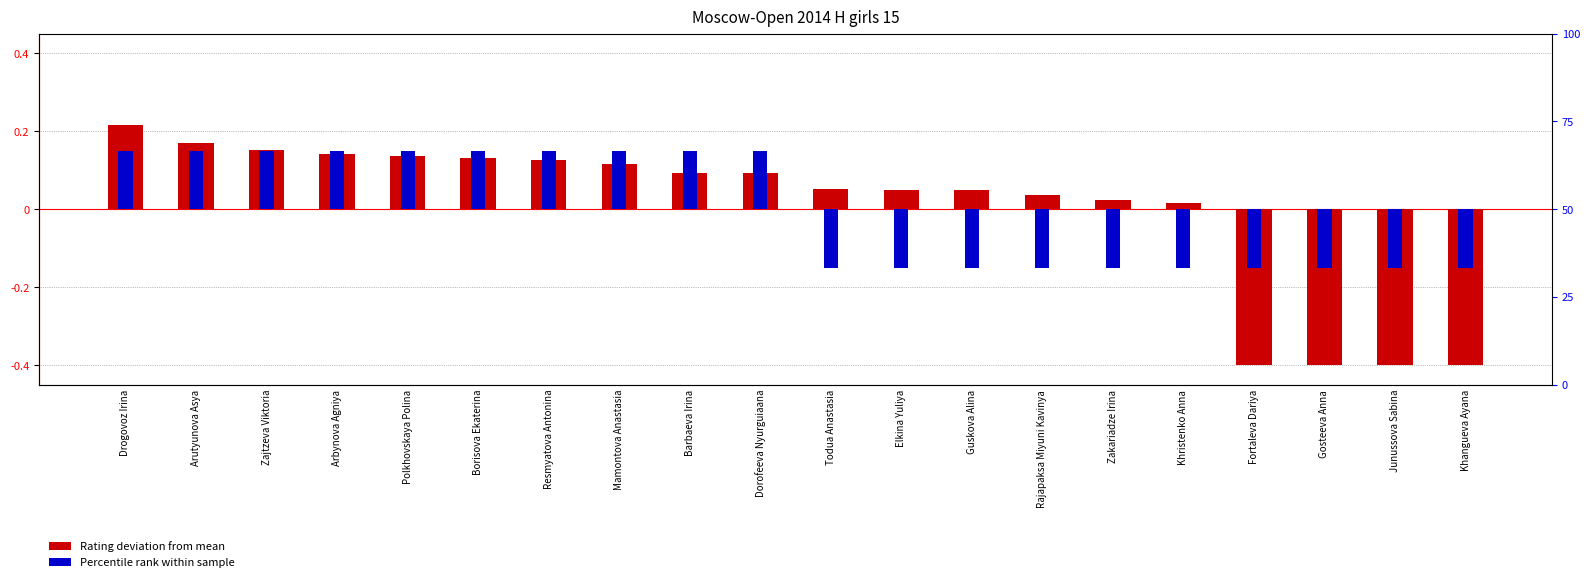

What is the difference between the second highest and second lowest values in the Percentile rank within sample series?

0.3